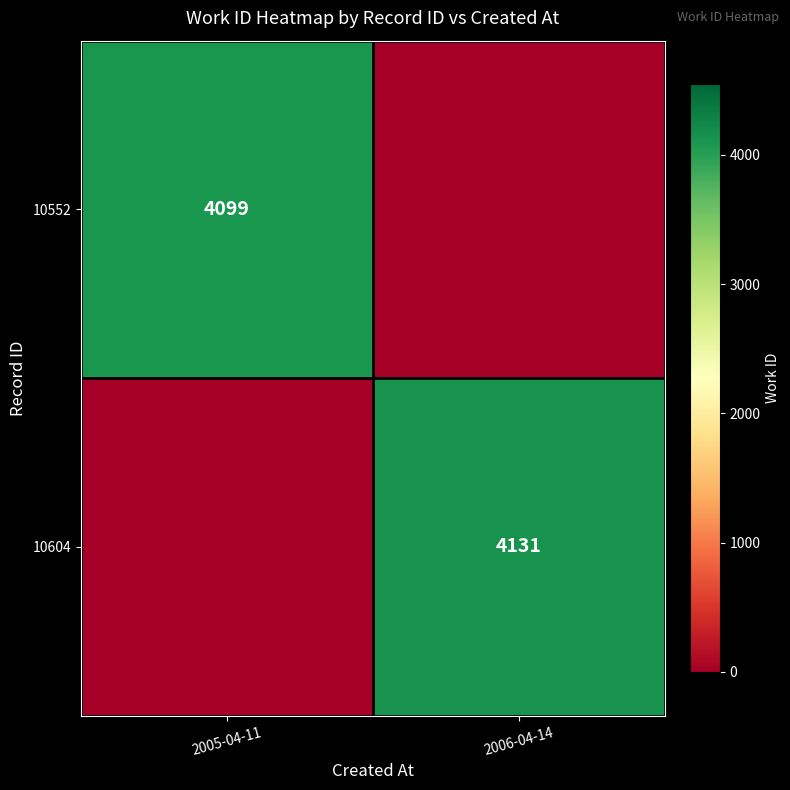

The 10552 series shows 4099 at 2005-04-11. True or false?

True